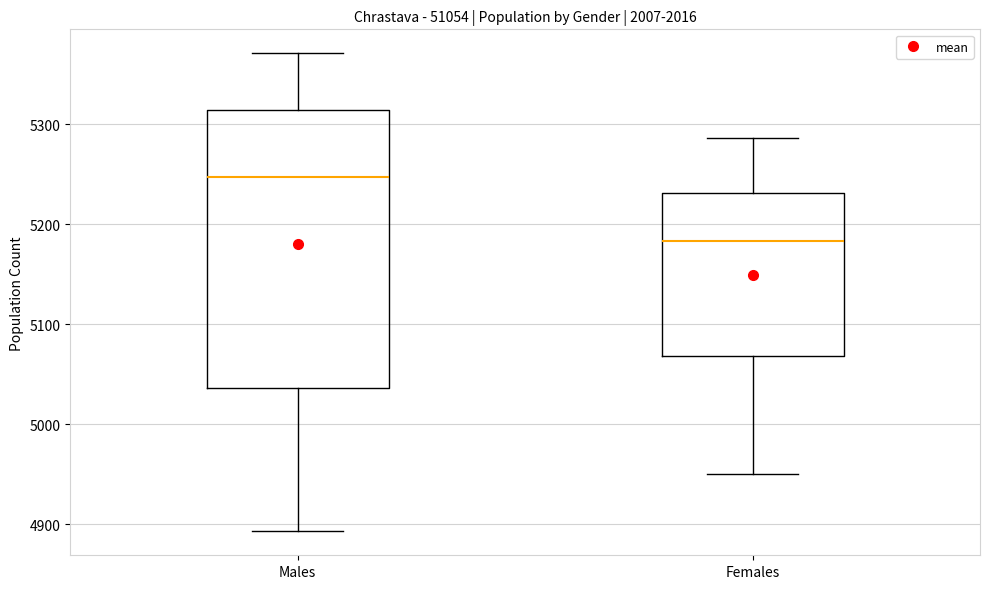

Comparing the boxes themselves (not the whiskers), which one is the tallest?

Males